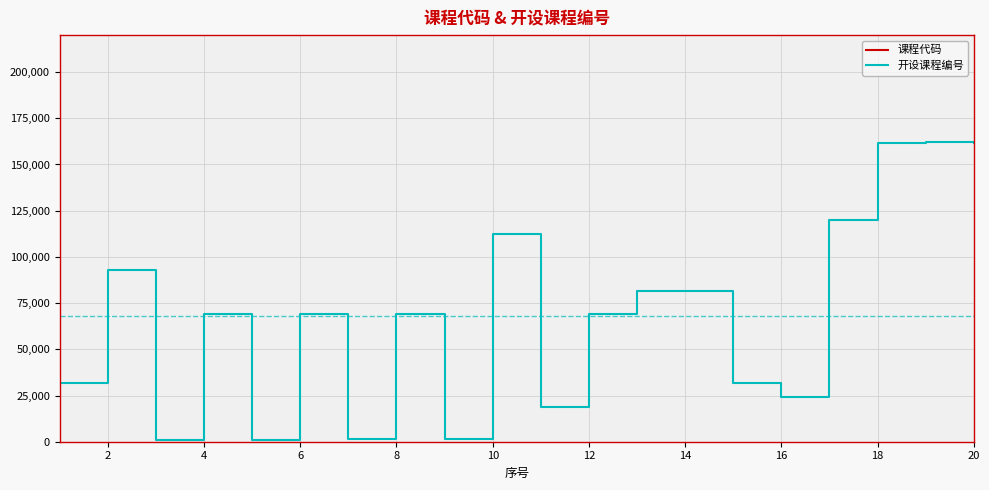

True or false: 课程代码 and 开设课程编号 cross at least once.

False